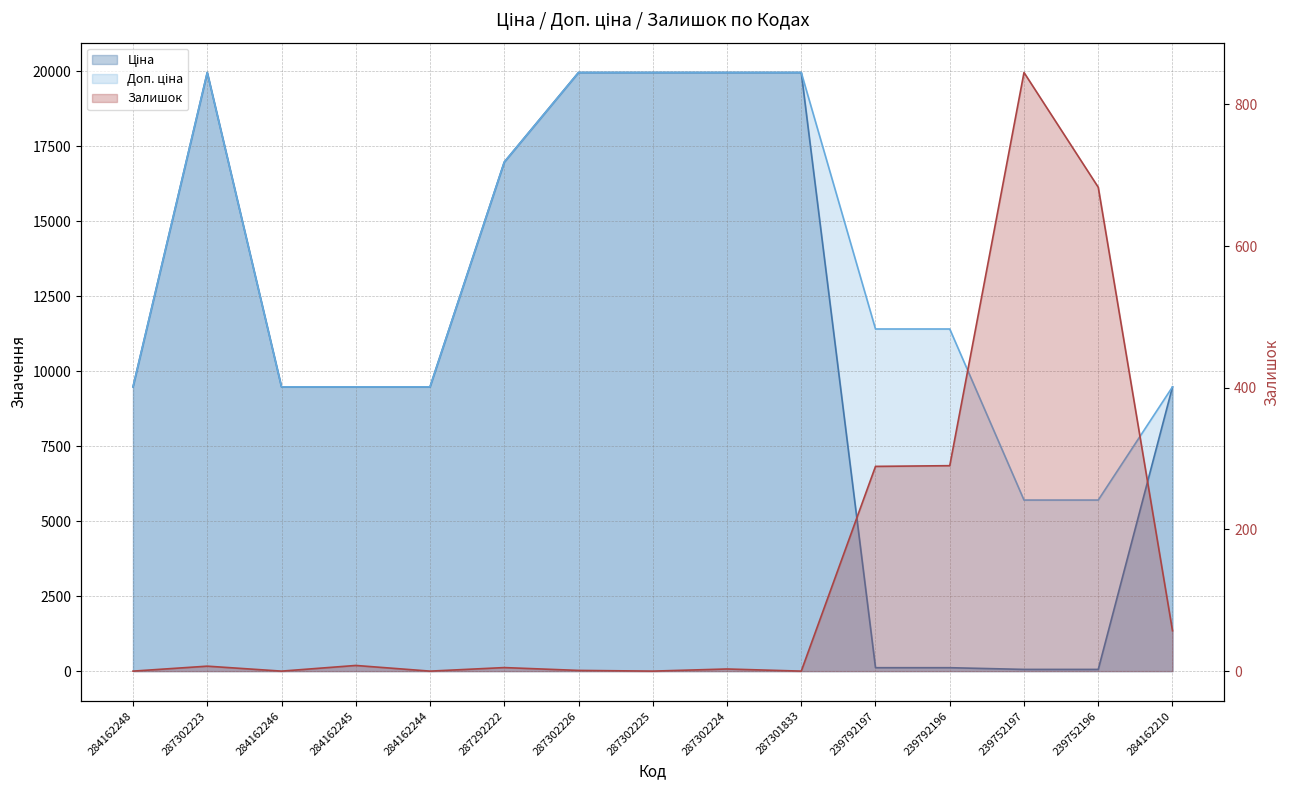

Reading left to right, list all the values displayed in this chart.

Ціна: 9480.1	19964.2	9480.1	9480.1	9480.1	16976.3	19964.2	19964.2	19964.2	19964.2	114.1	114.1	57.0	57.0	9480.1
Доп. ціна: 9480.1	19964.2	9480.1	9480.1	9480.1	16976.3	19964.2	19964.2	19964.2	19964.2	11410.0	11410.0	5705.0	5705.0	9480.1
Залишок: 0.0	7.0	0.0	8.0	0.0	5.0	1.0	0.0	3.0	0.0	289.0	290.0	845.0	683.0	57.0